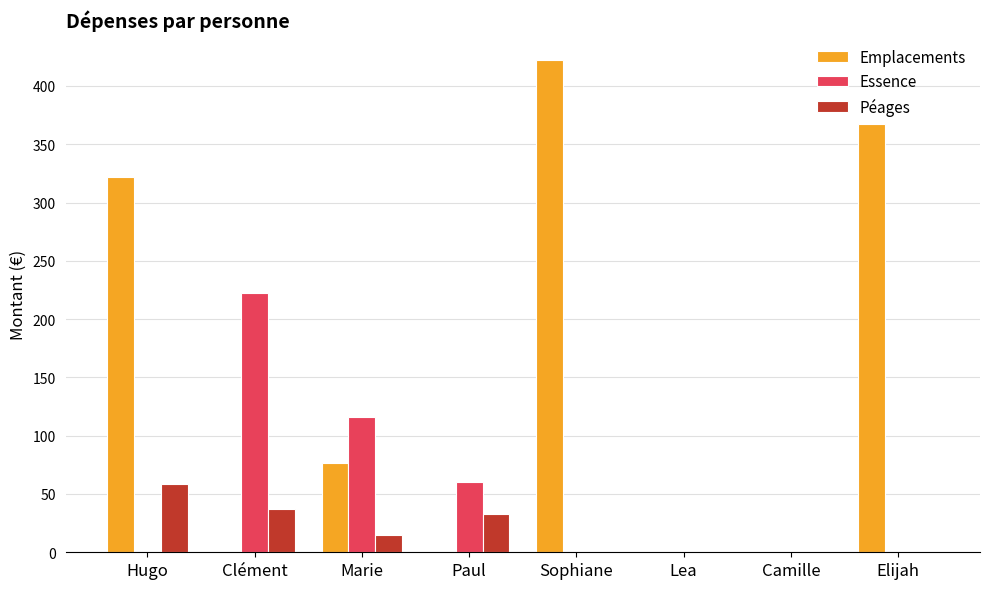

The Essence series shows 0.0 at Sophiane. True or false?

True